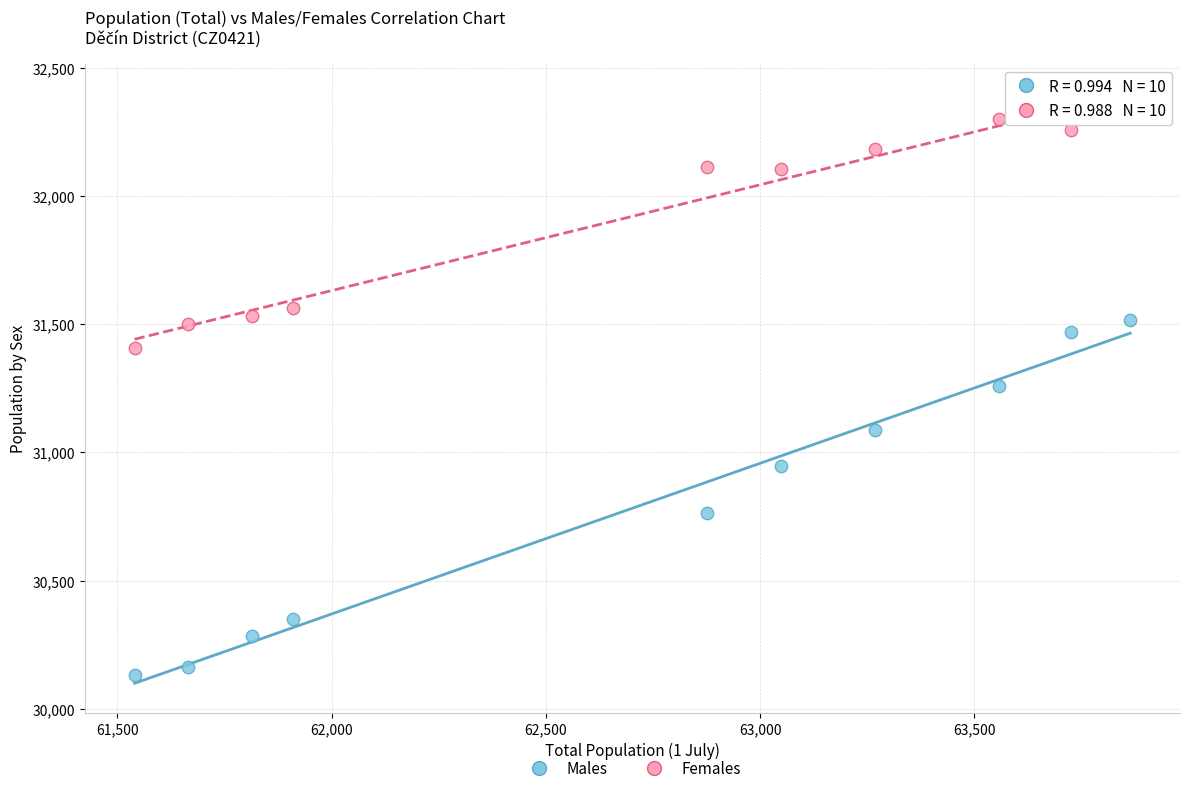

Across all data points, what is the range of X values (max minus min)?

2324